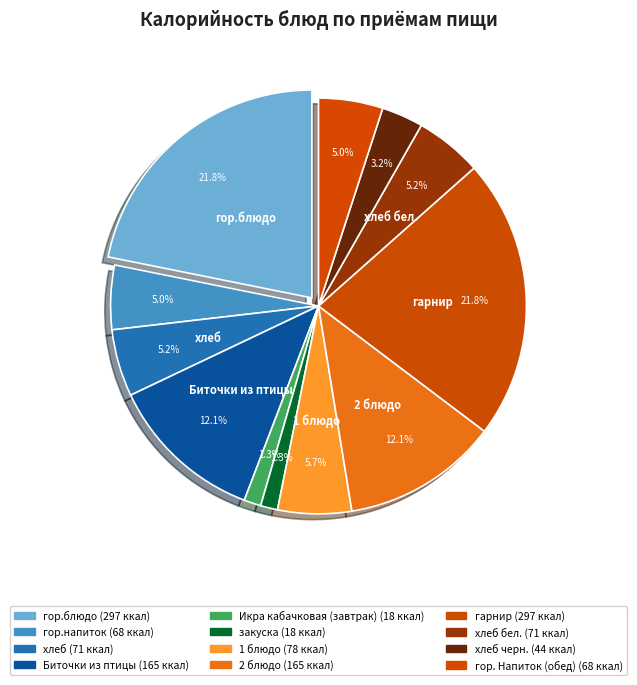

To the nearest percent, what portion does гор.блюдо represent?

22%